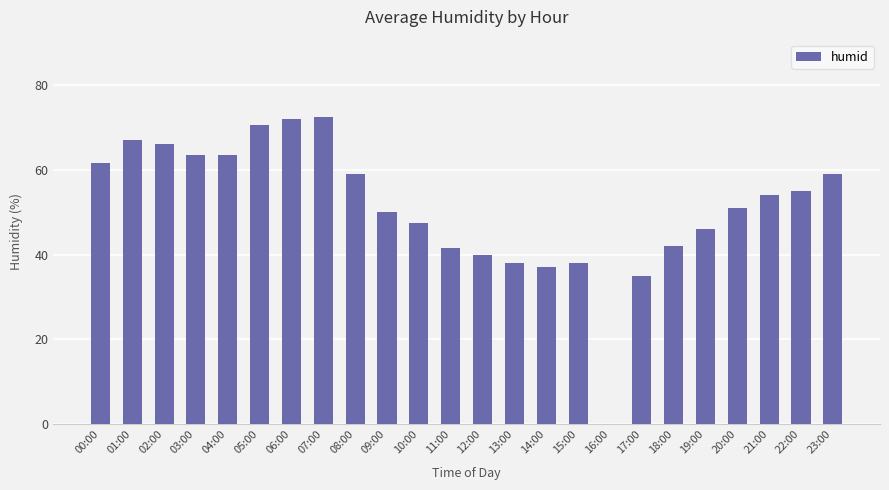

What is the sum of all values?

1229.5